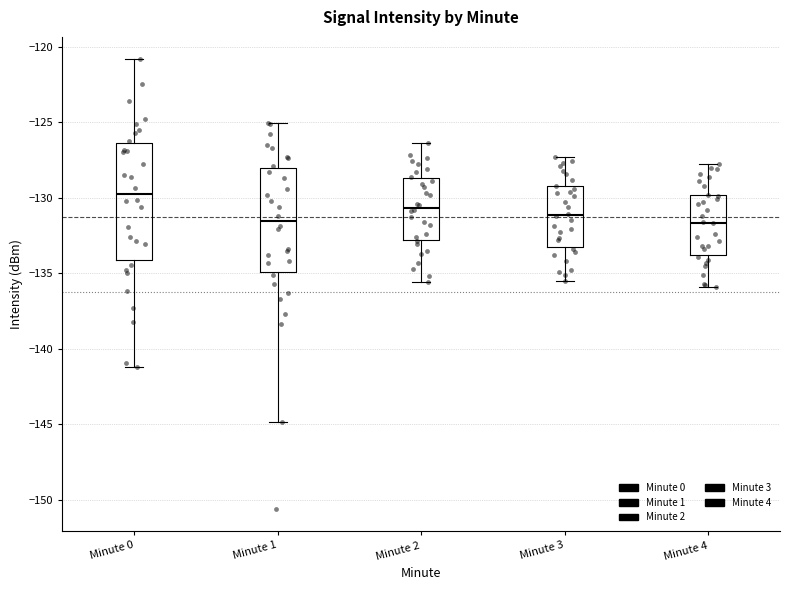

Comparing the boxes themselves (not the whiskers), which one is the tallest?

Minute 0